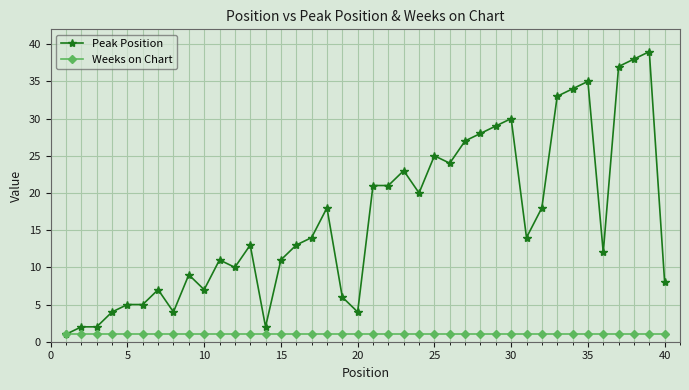

True or false: Peak Position has more than 0 interior local peaks.

True